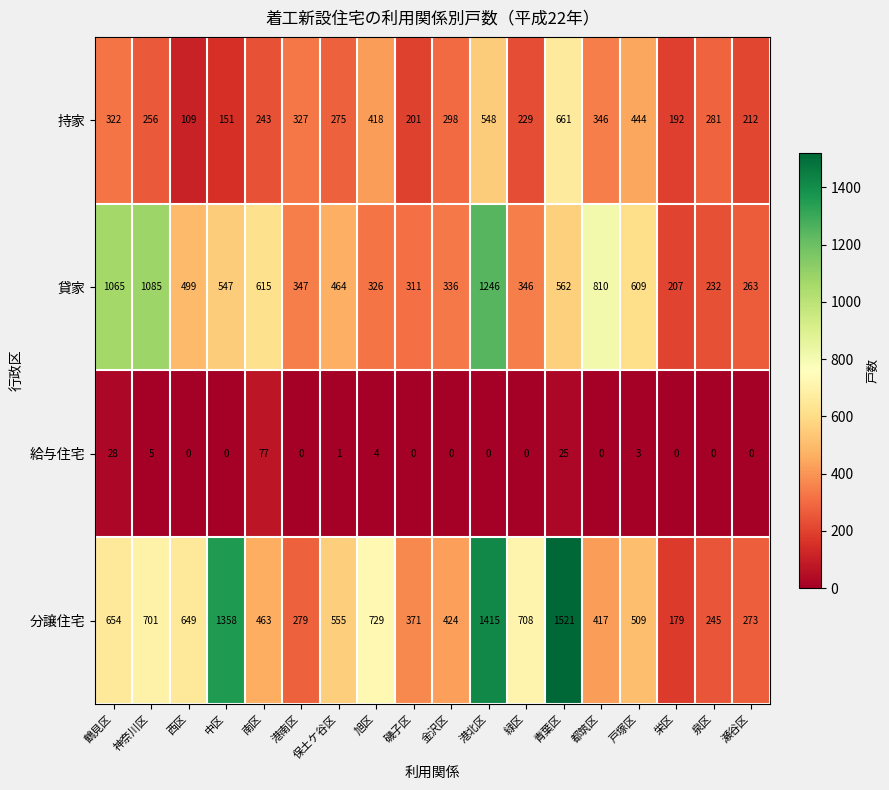

Read the 持家 value at 南区, to the nearest 100.

200